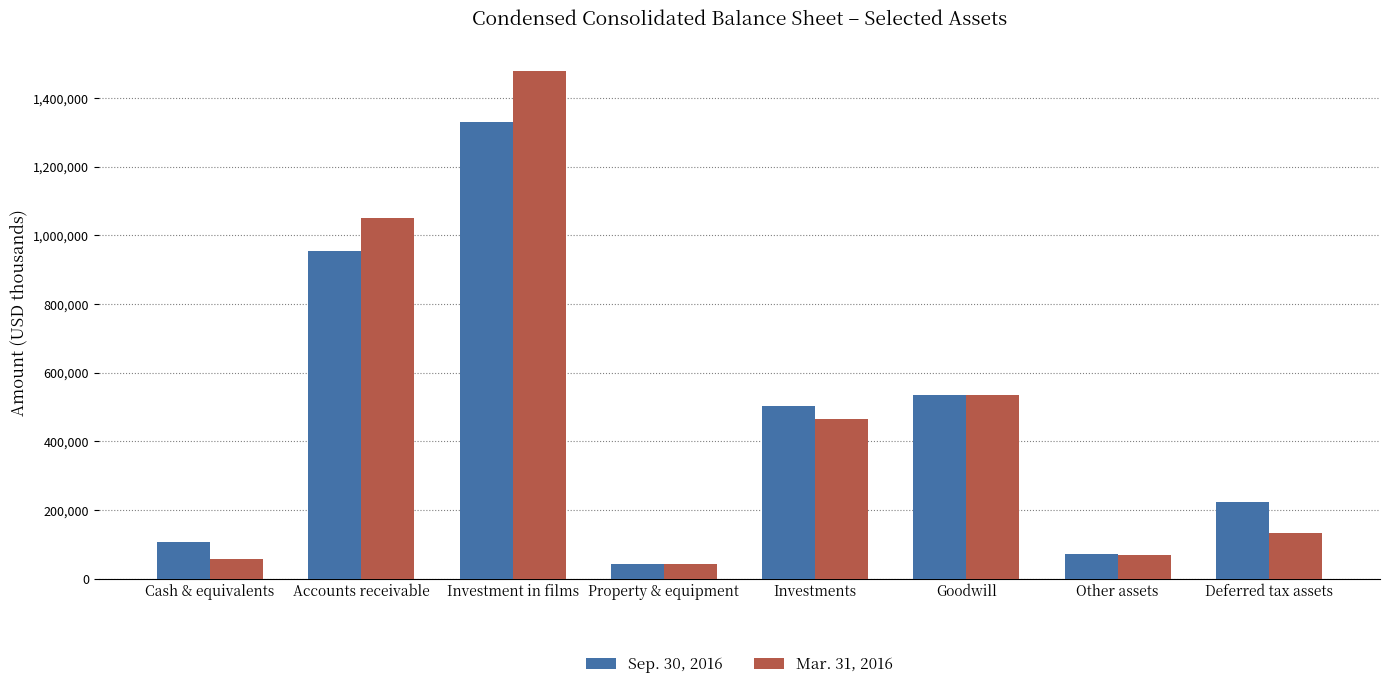

At which label is Mar. 31, 2016 closest to 760840?

Goodwill